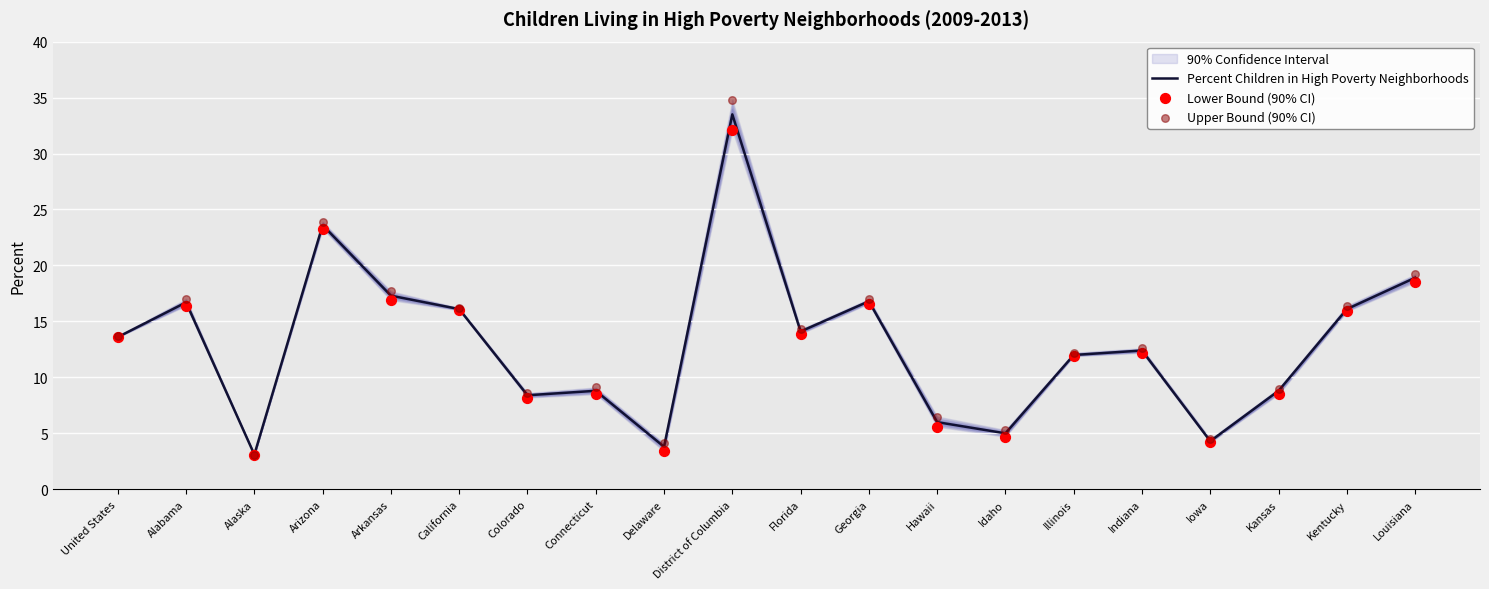

At which category is the sum across all series the highest?

District of Columbia